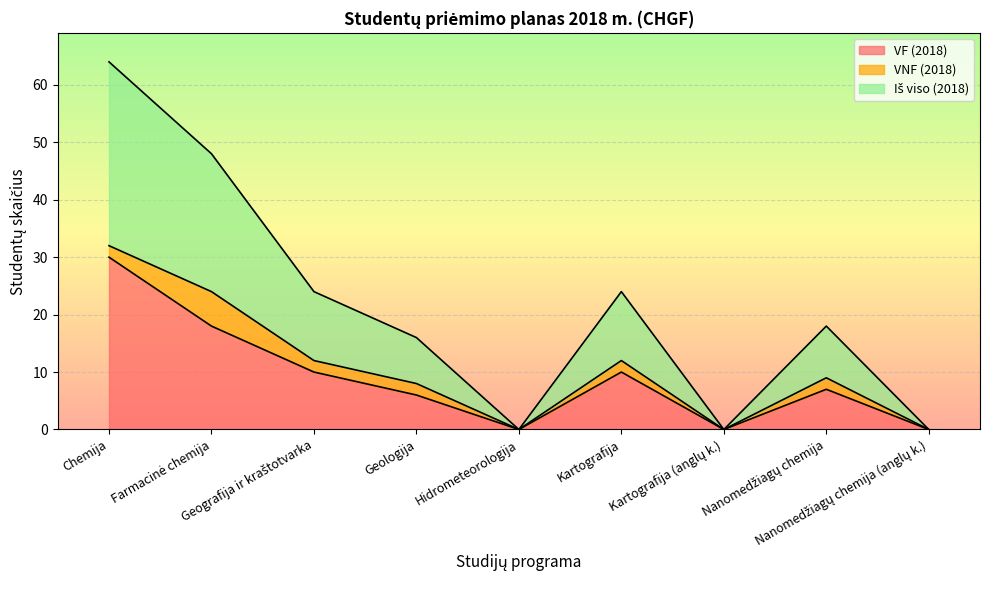

At which label does Iš viso (2018) first exceed 9?

Chemija